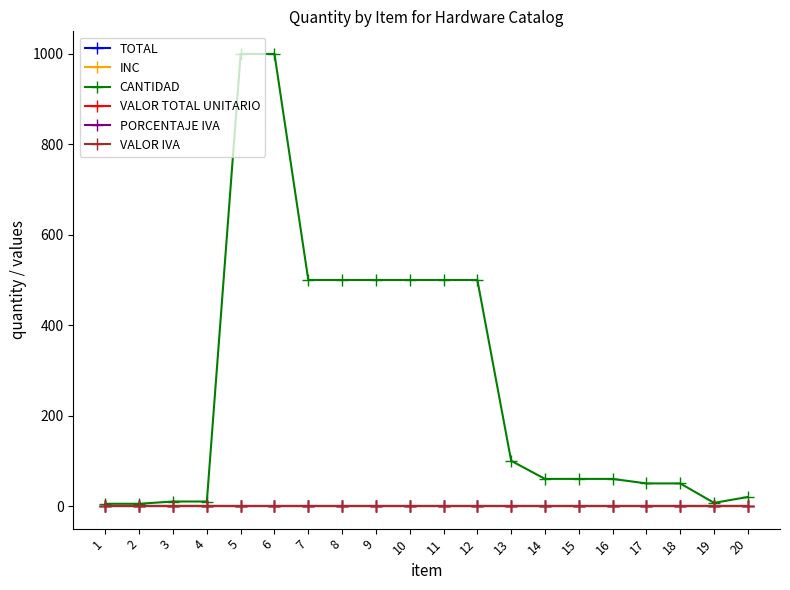

True or false: VALOR TOTAL UNITARIO and CANTIDAD intersect in this chart.

False